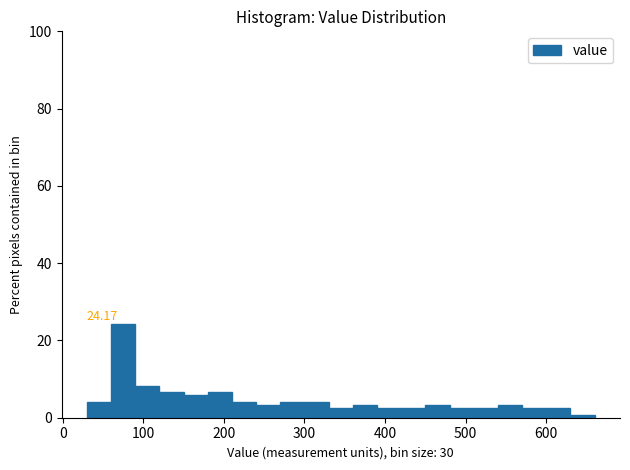

Read against the x-axis, roughly where is the centre of the tallest bar?

80